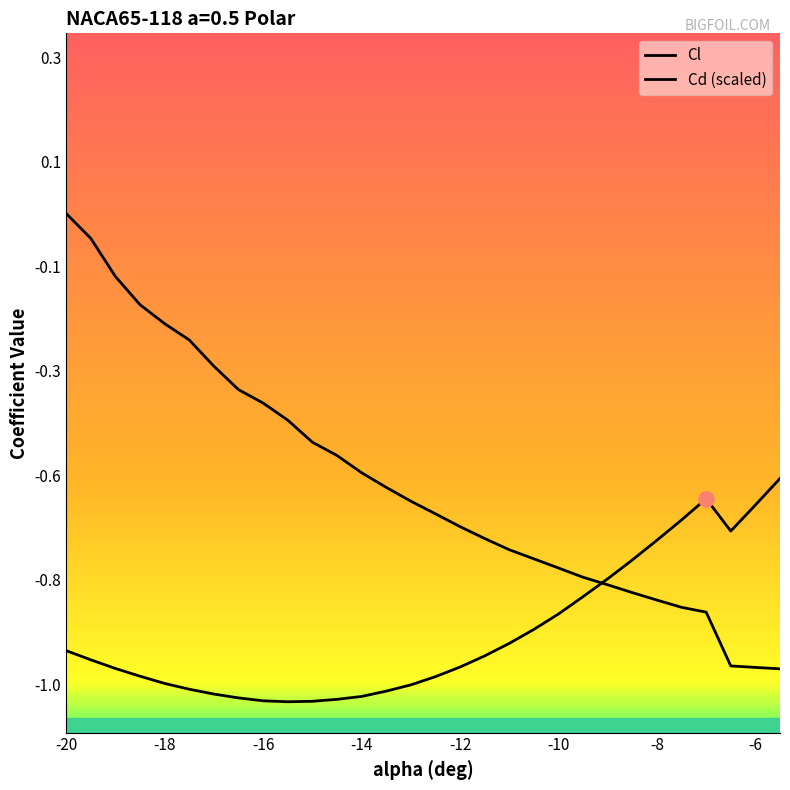

Which series has the largest Y range (max minus min)?

Cd (scaled)